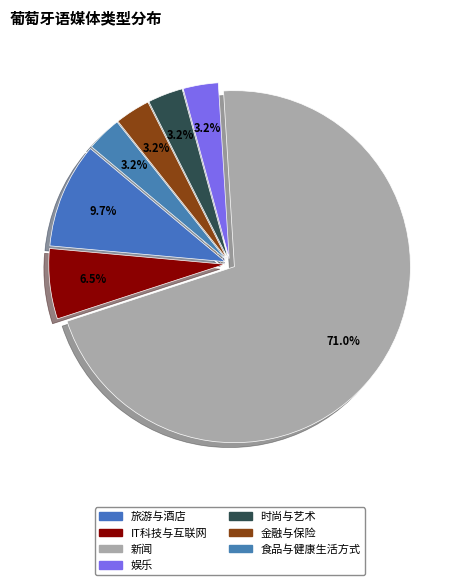

Is the sum of 金融与保险 and 旅游与酒店 greater than half?

No